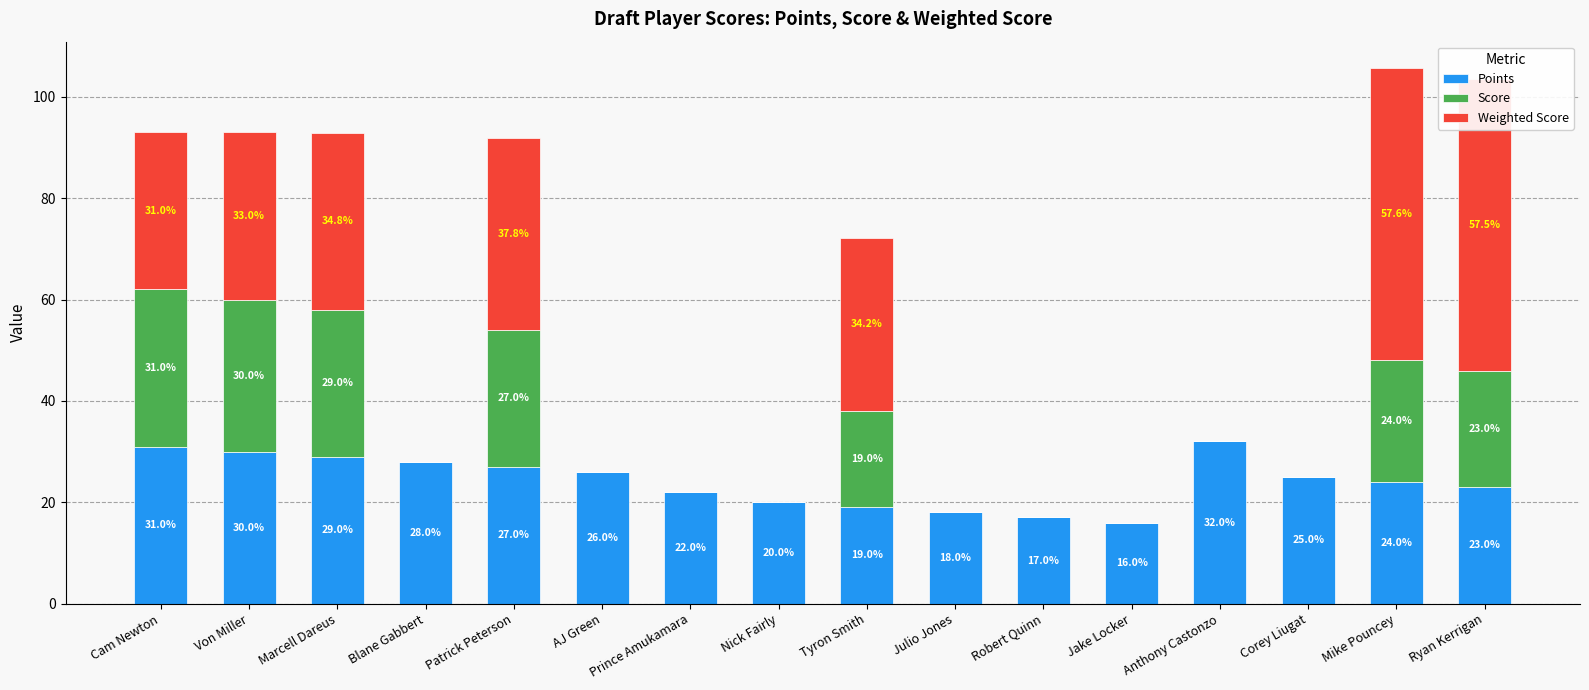

At which category is the sum across all series the highest?

Mike Pouncey